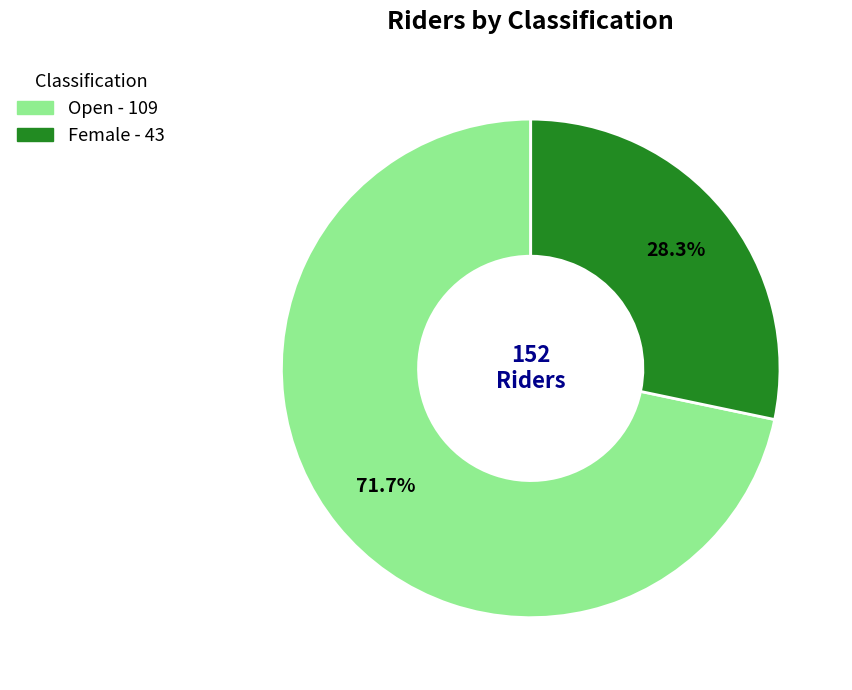

How many segments does this pie chart have?

2